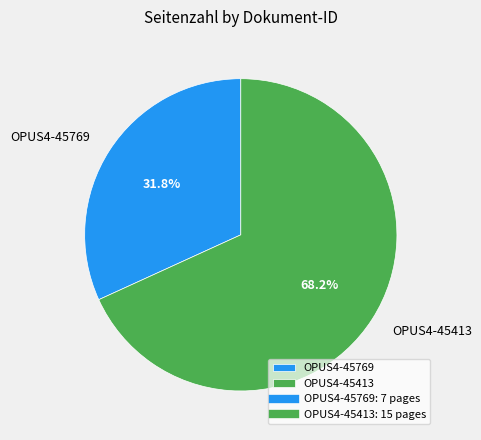

To the nearest percent, what is the difference between the OPUS4-45769 and OPUS4-45413 slice percentages?

36%